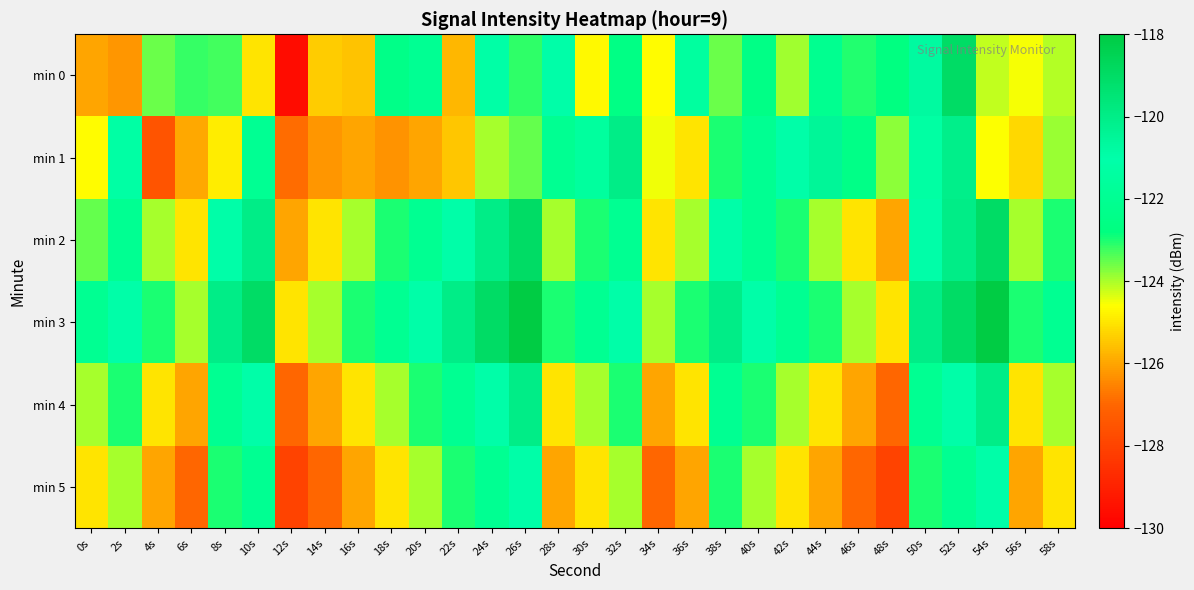

At which category does the chart reach its peak across all series?

26s